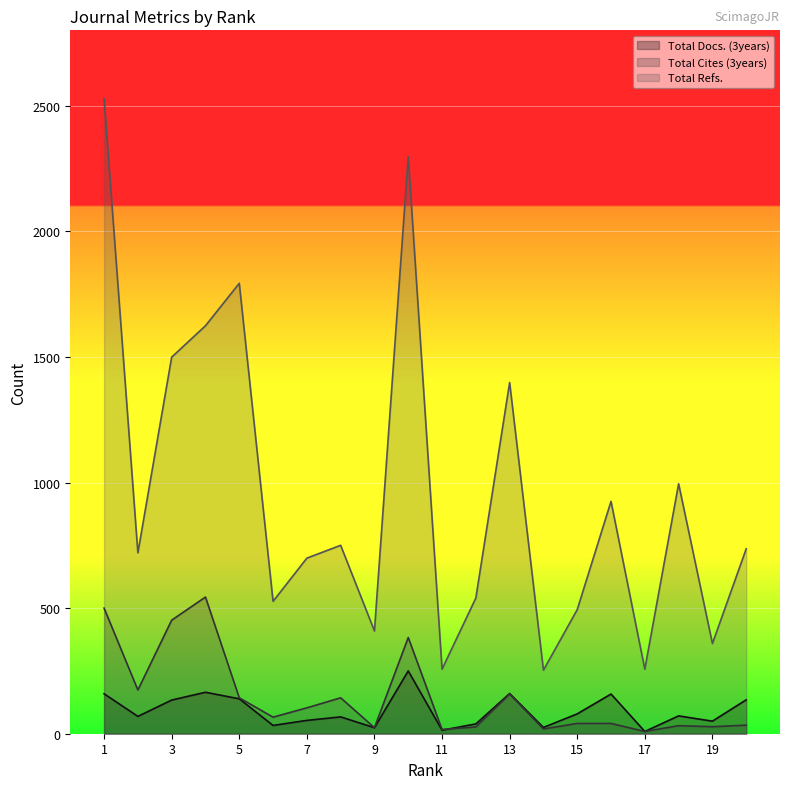

Where is the first local minimum for Total Docs. (3years)?

2